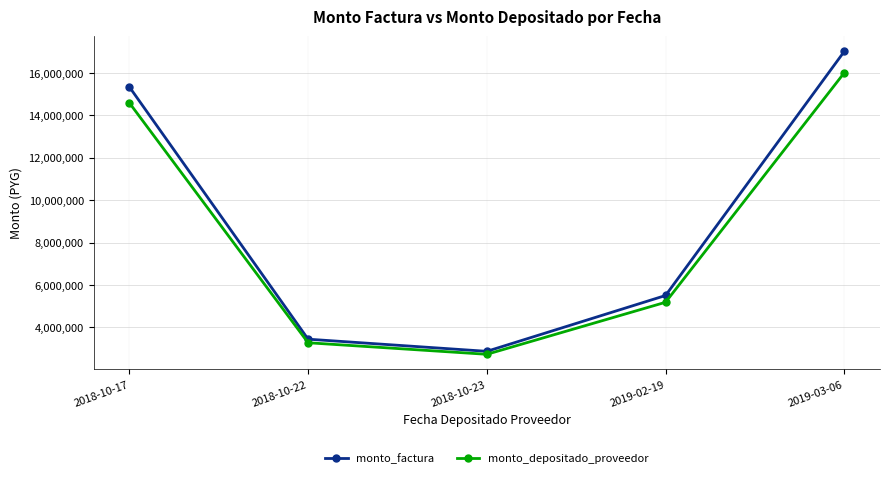

The value of monto_depositado_proveedor at 2019-03-06 is 4166230. True or false?

False